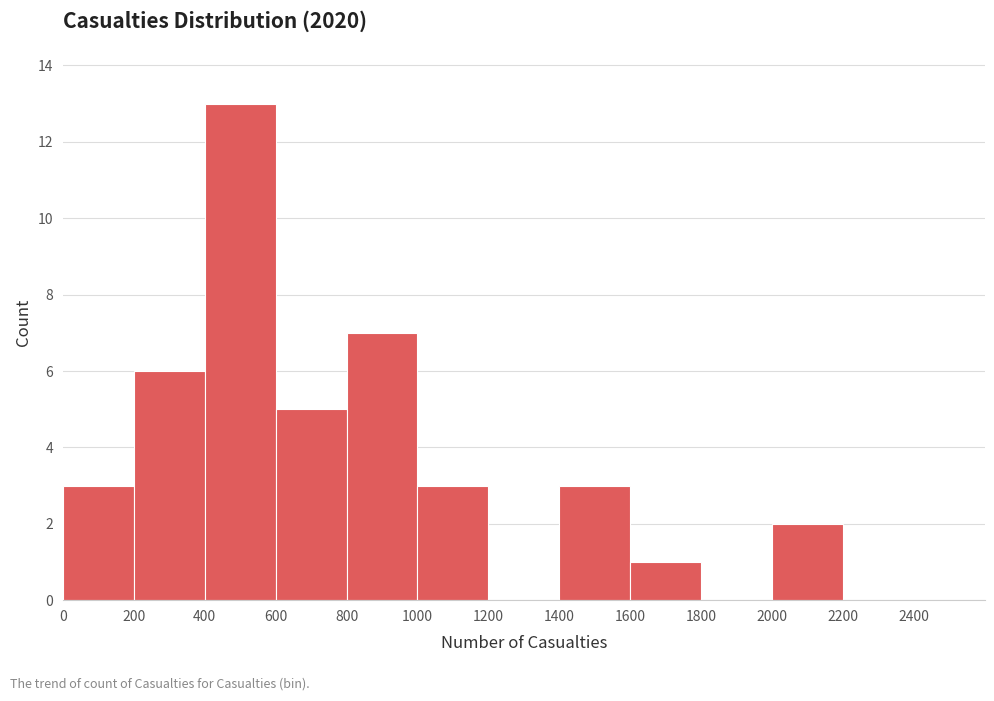

Reading left to right, list every bar in this chart as the range it spans on the x-axis followed by its height. The values are not printed on the chart, so give them approximately, as read against the axis.

0 to 200: 3
200 to 400: 6
400 to 600: 13
600 to 800: 5
800 to 1000: 7
1000 to 1200: 3
1200 to 1400: 0
1400 to 1600: 3
1600 to 1800: 1
1800 to 2000: 0
2000 to 2200: 2
2200 to 2400: 0
2400 to 2600: 0